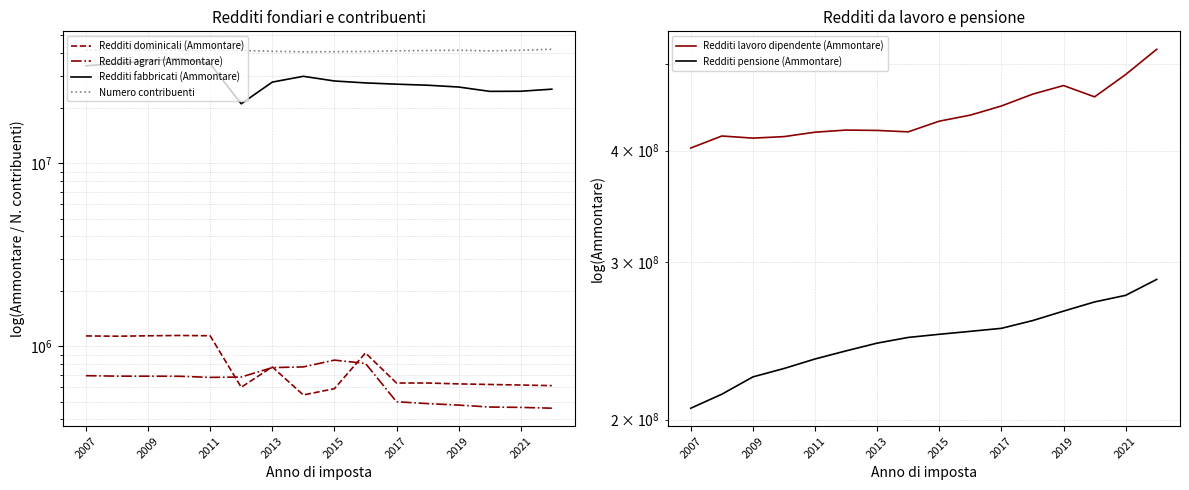

True or false: Redditi fabbricati (Ammontare) and Redditi lavoro dipendente (Ammontare) intersect in this chart.

False